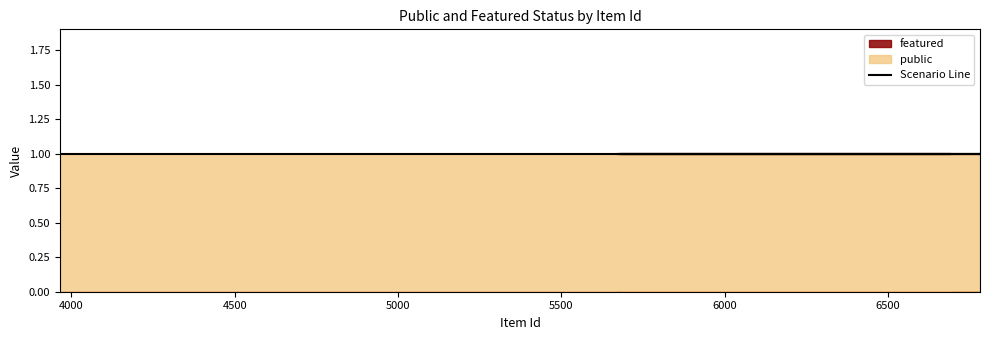

Is the value of public at 6693 greater than the value of featured at 6993?

Yes